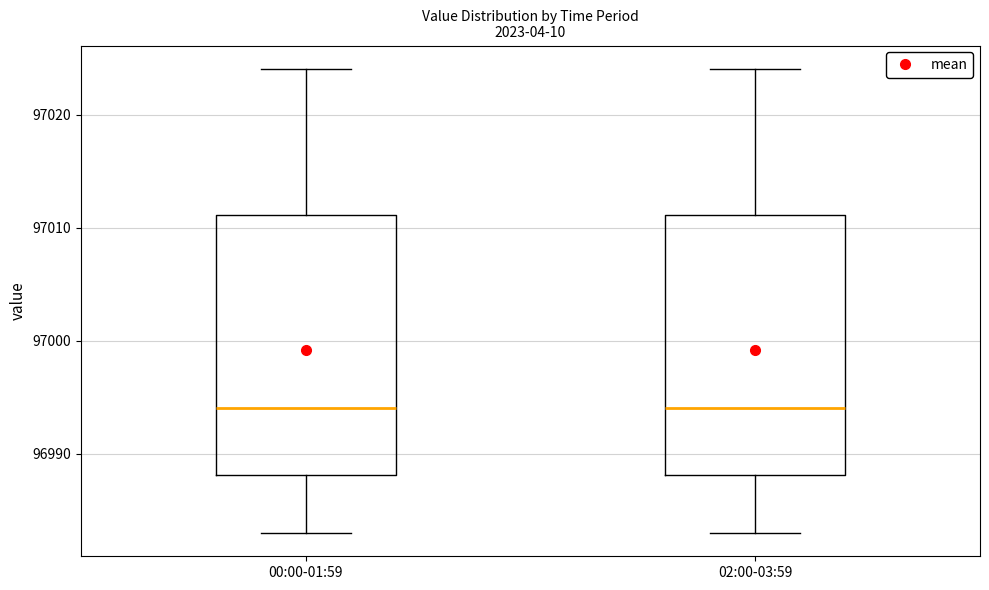

Reading left to right, read every box against the y-axis: the position of its median line, the range the box covers, and the ends of its whiskers. The values are not printed on the chart, so give them approximately, as read against the axis.

00:00-01:59: median 96994, box 96988 to 97011, whiskers 96983 to 97024
02:00-03:59: median 96994, box 96988 to 97011, whiskers 96983 to 97024